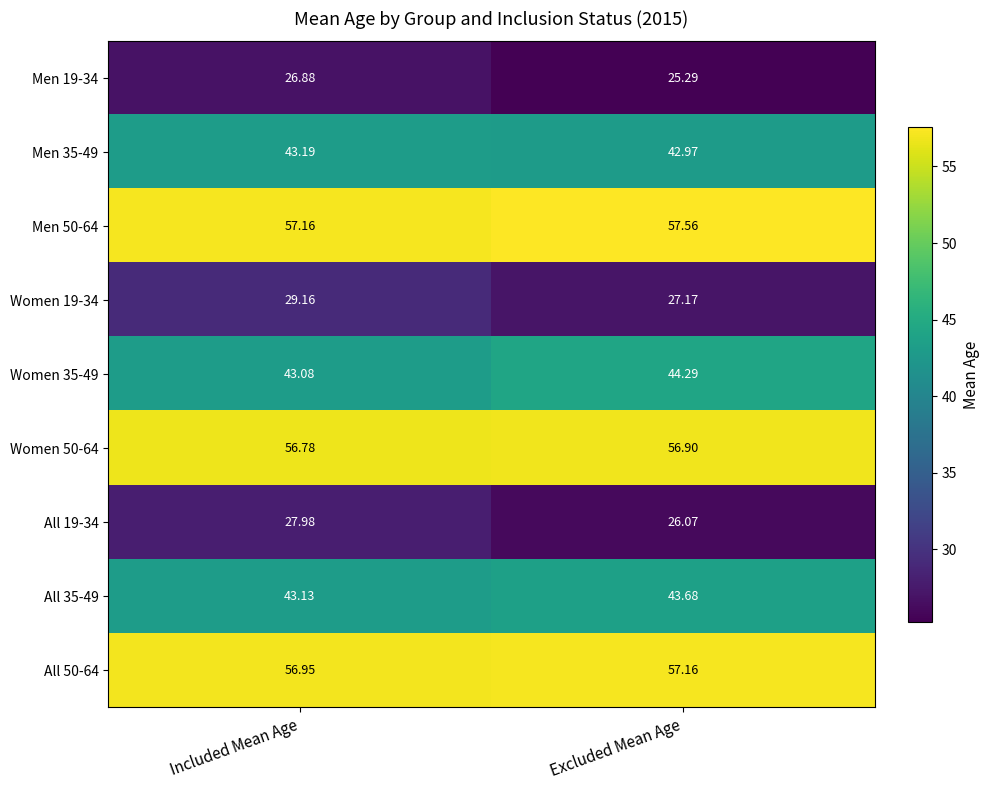

Which series has the widest spread of values?

Women 19-34